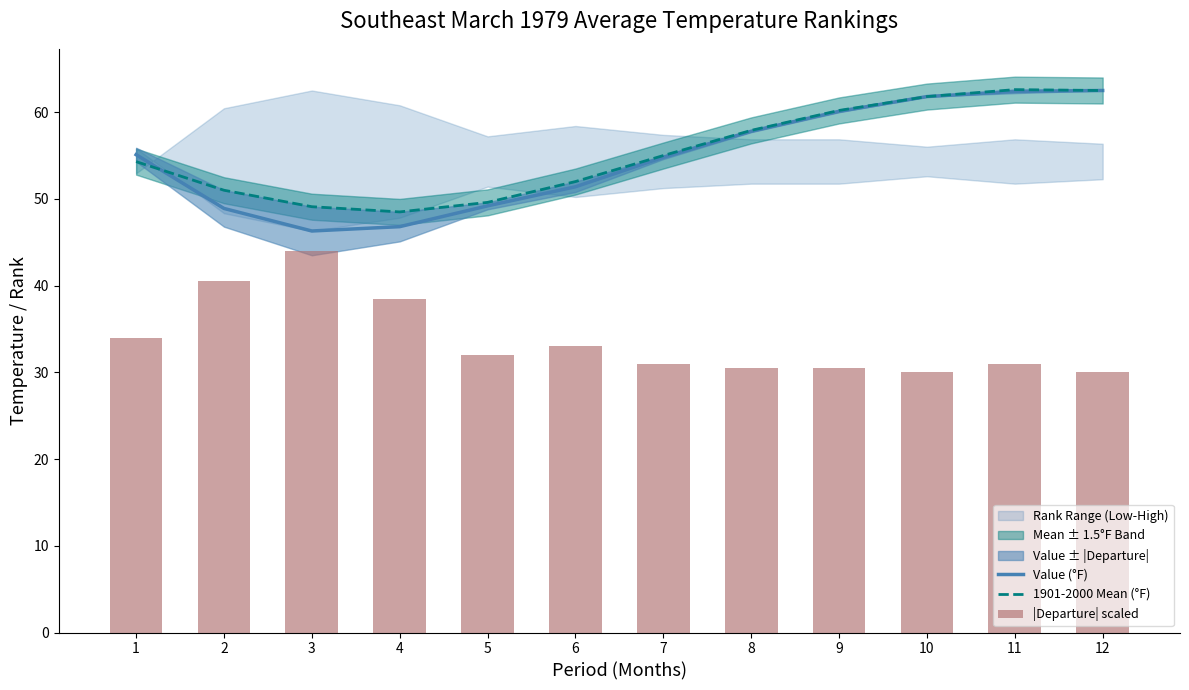

At which label is Value (°F) closest to 54?

7